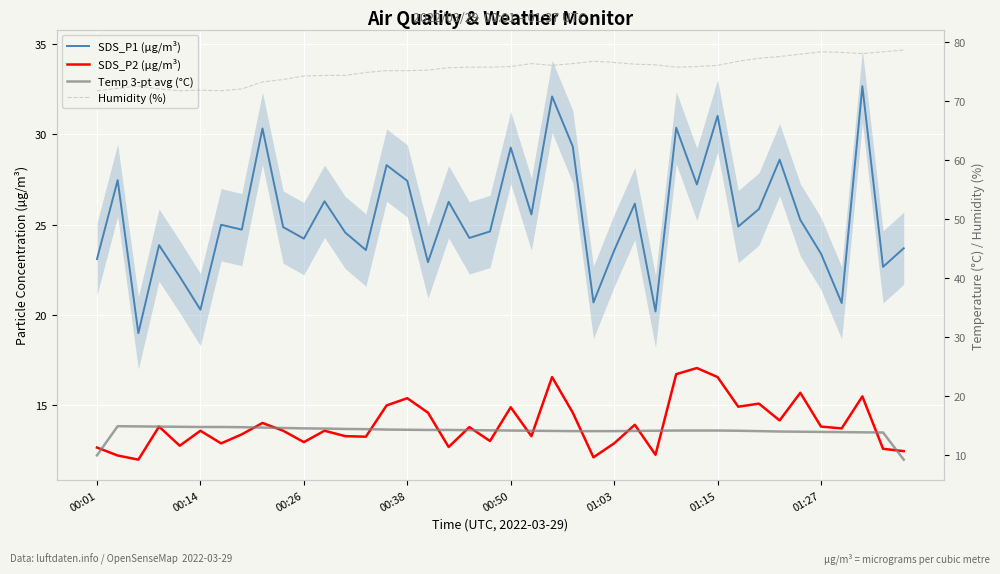

True or false: SDS_P1 (µg/m³) has more than 0 interior local peaks.

True